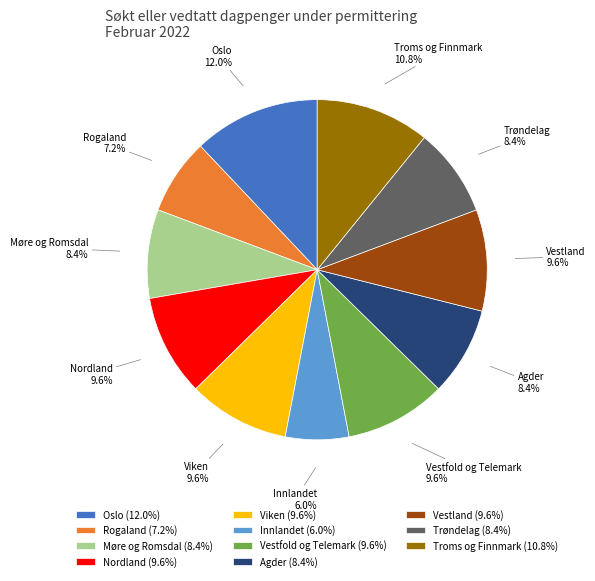

Count the number of slices in the pie.

11